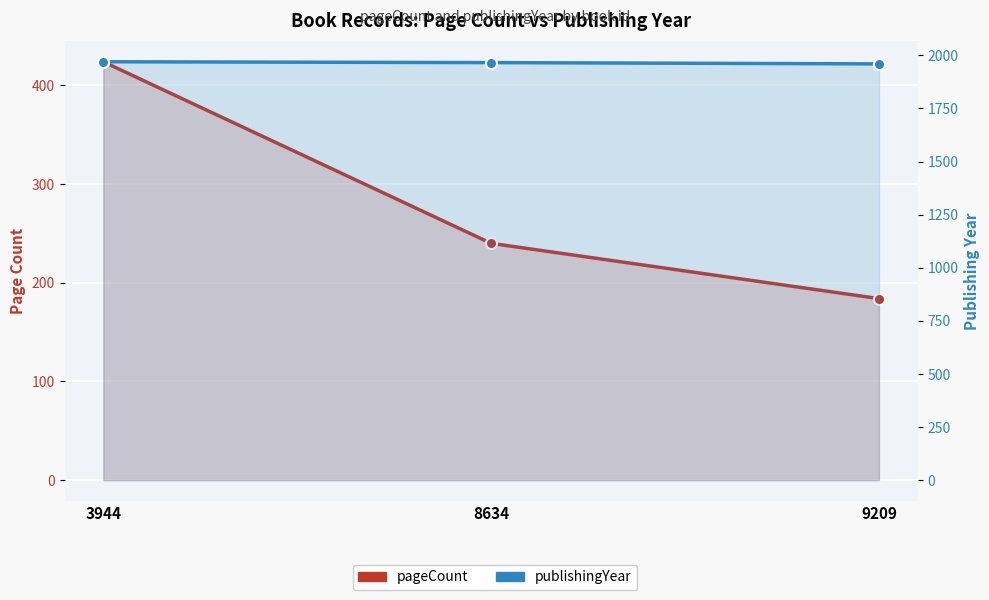

At which label does publishingYear reach its minimum?

9209